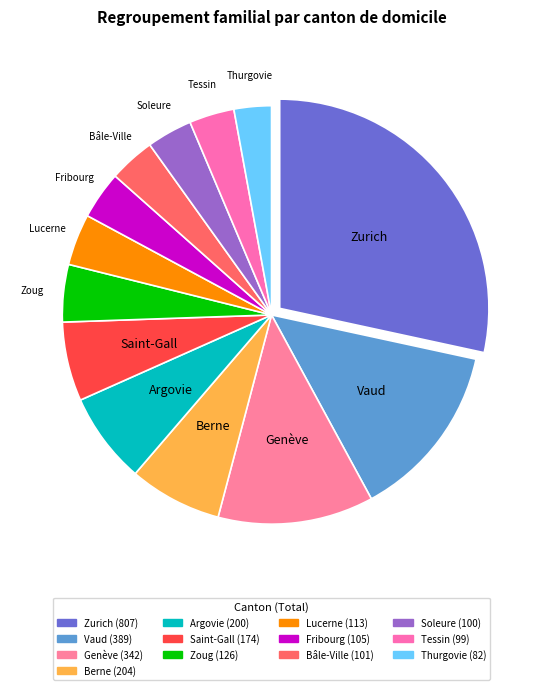

What is the largest slice in the pie chart?

Zurich